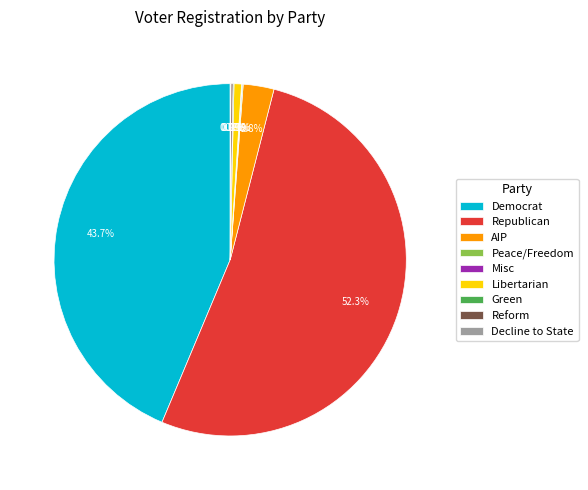

Is there any slice that represents more than half of the pie?

Yes